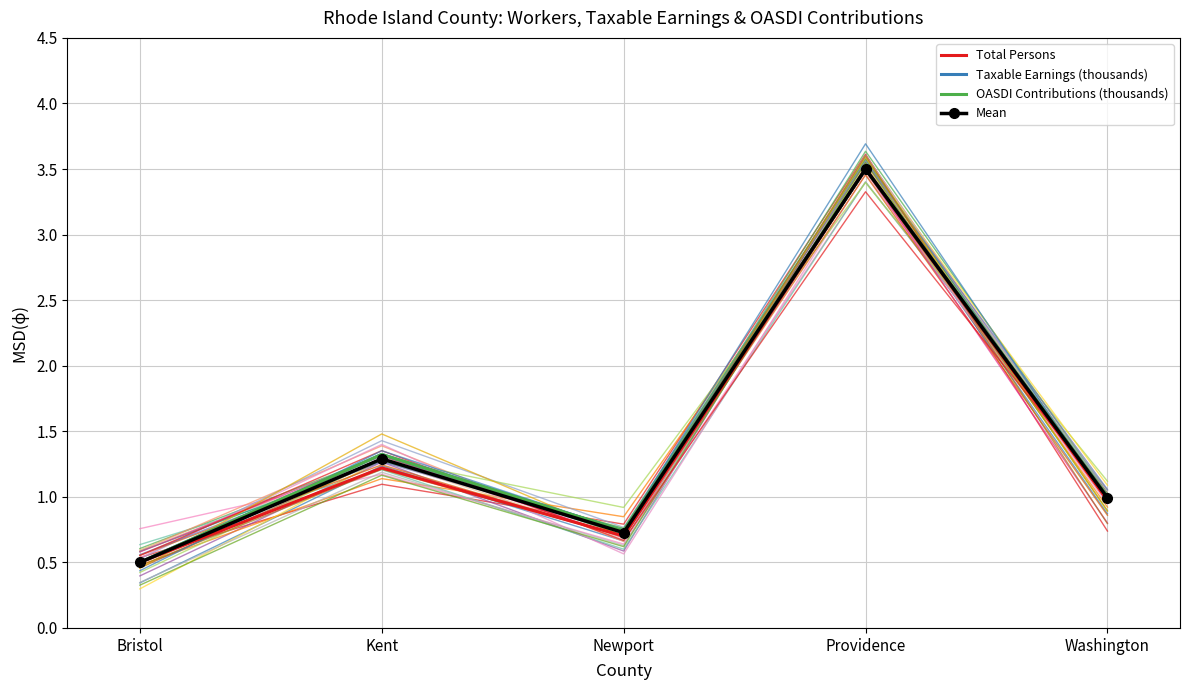

List the labels in order of Mean value, largest first.

Providence, Kent, Washington, Newport, Bristol